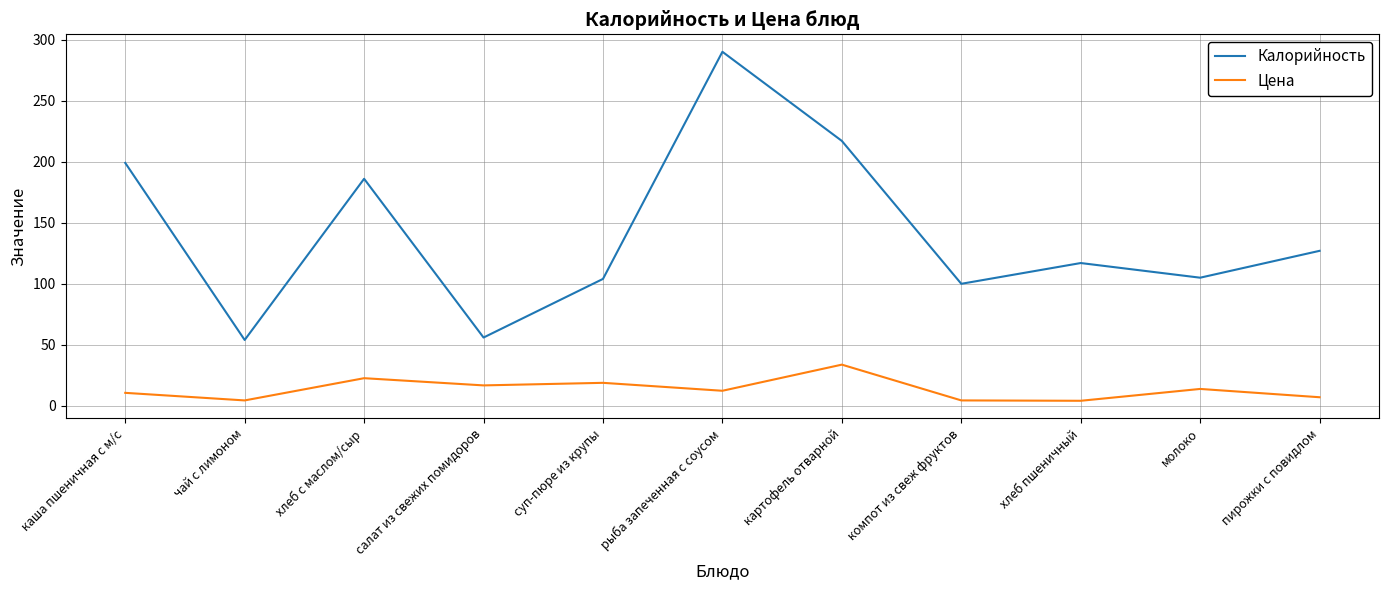

How many lines are shown in the chart?

2